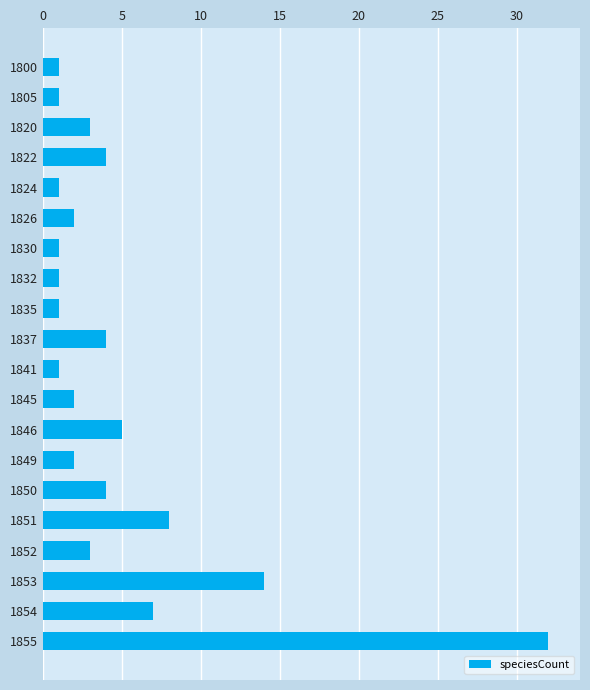

Reading top to bottom, extract all data points from this chart.

1800=1	1805=1	1820=3	1822=4	1824=1	1826=2	1830=1	1832=1	1835=1	1837=4	1841=1	1845=2	1846=5	1849=2	1850=4	1851=8	1852=3	1853=14	1854=7	1855=32